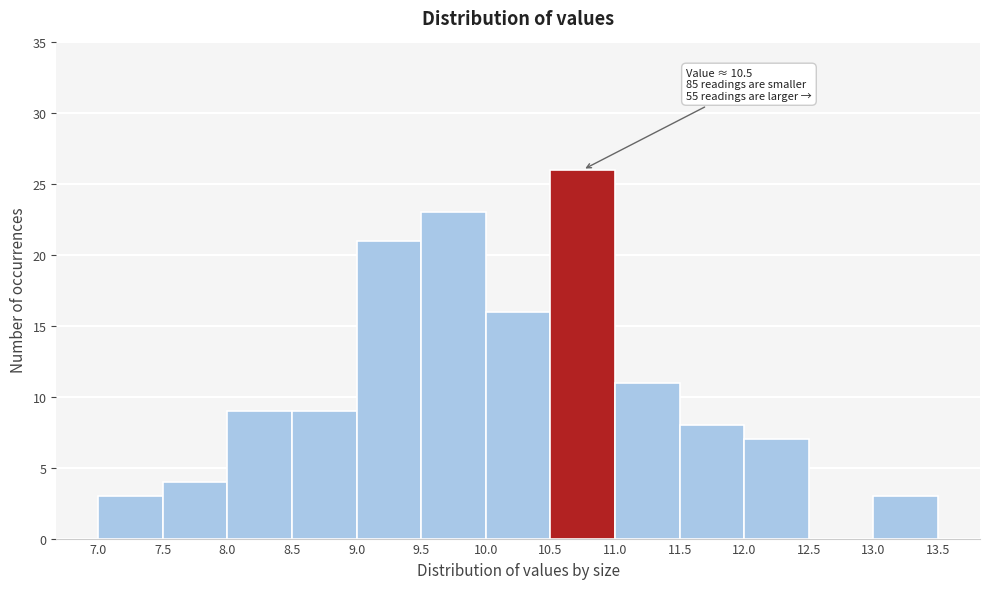

Over which range of the x-axis is the bar tallest?

10.5 to 11.0